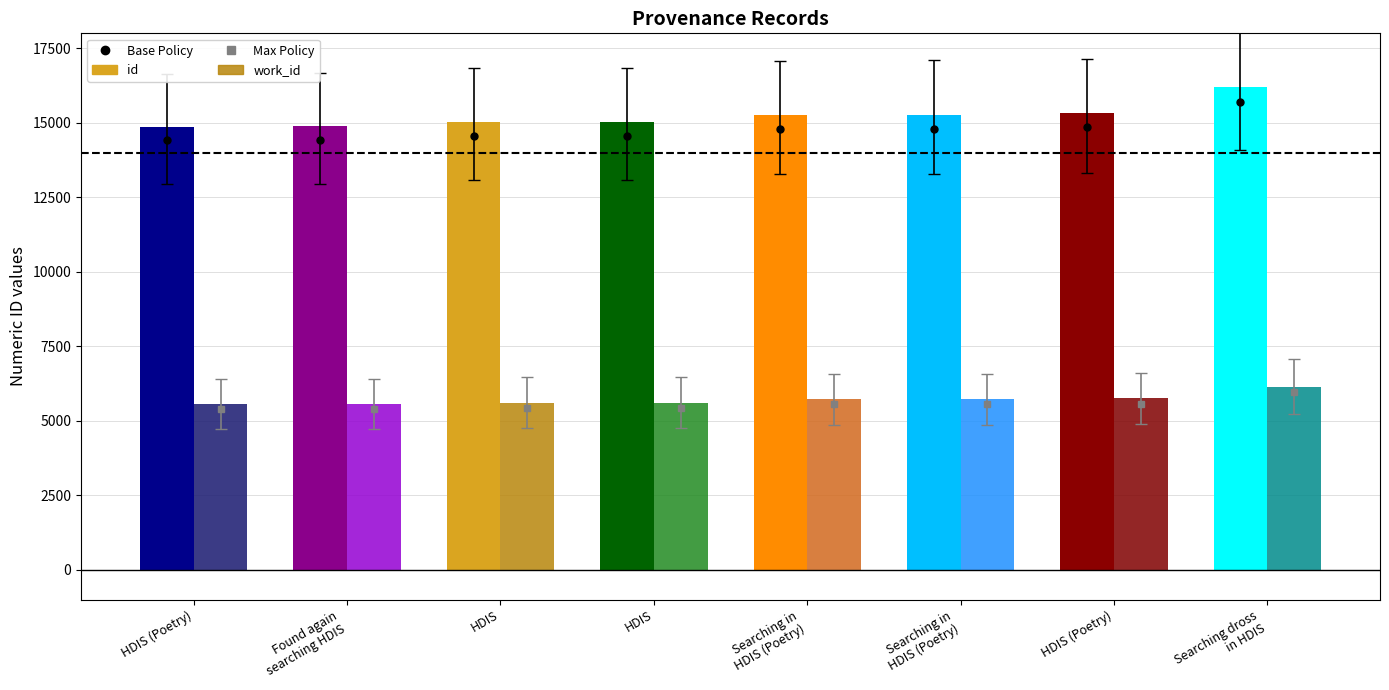

The work_id series shows 5723 at Searching in
HDIS (Poetry). True or false?

True